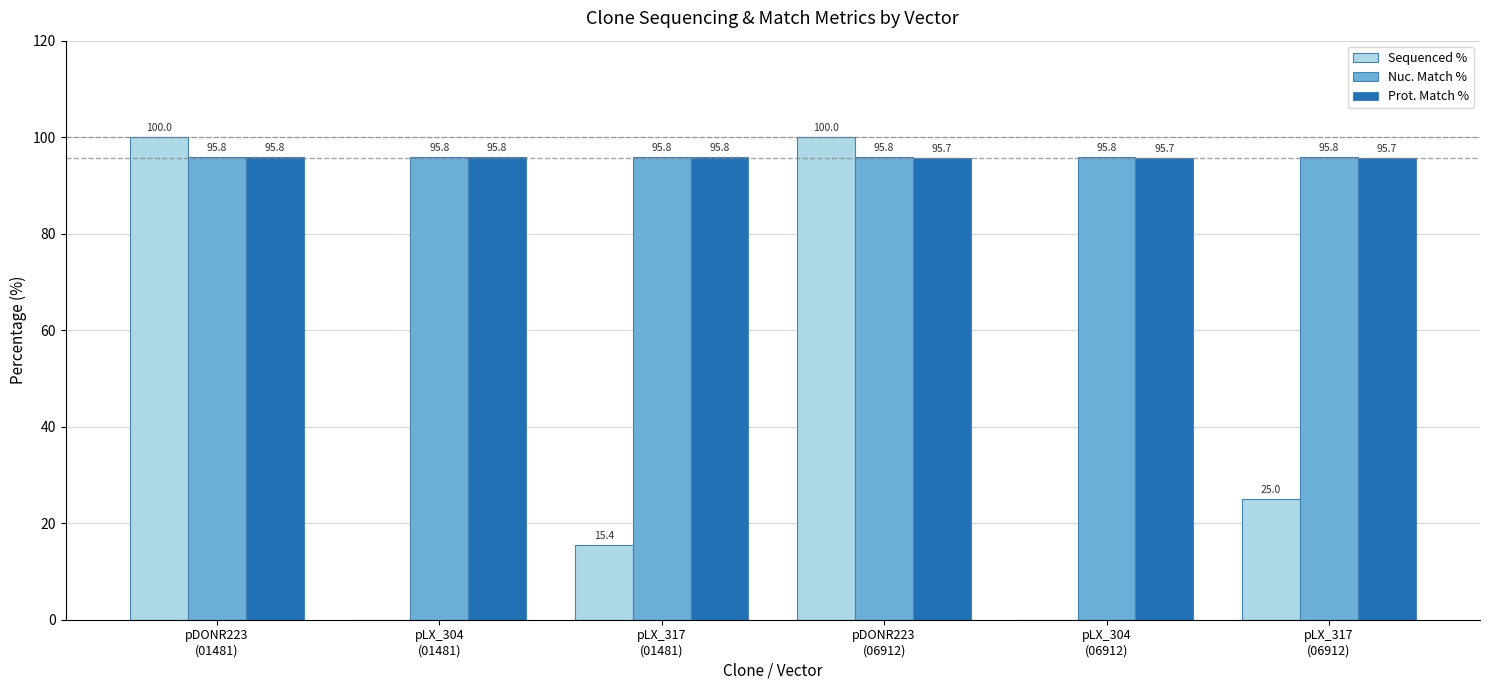

Are the bars horizontal?

No